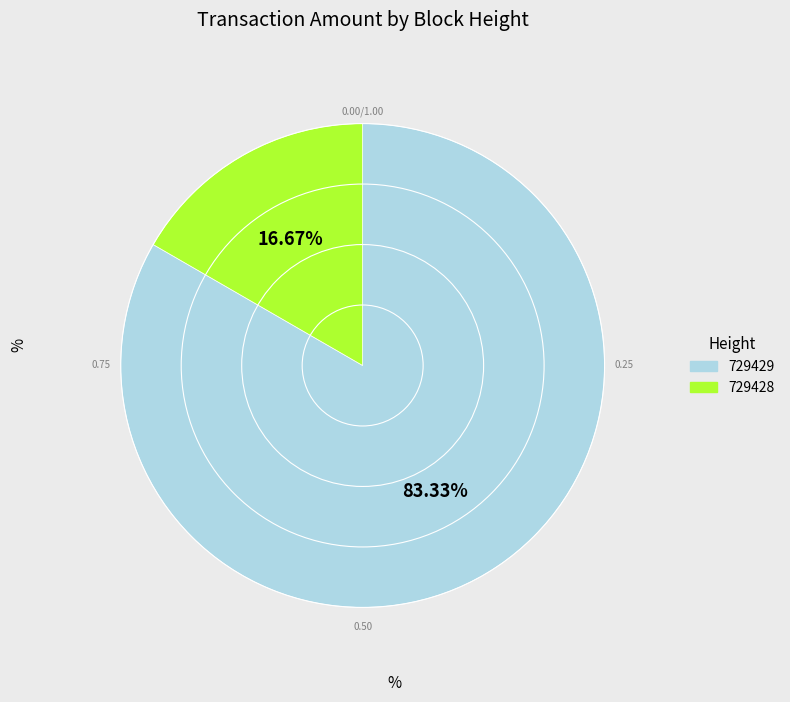

What is the smallest slice in the pie chart?

729428